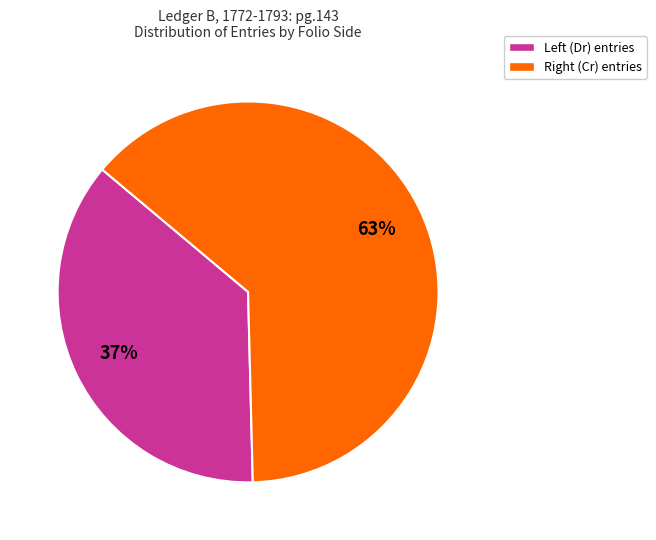

Is there any slice that represents more than half of the pie?

Yes